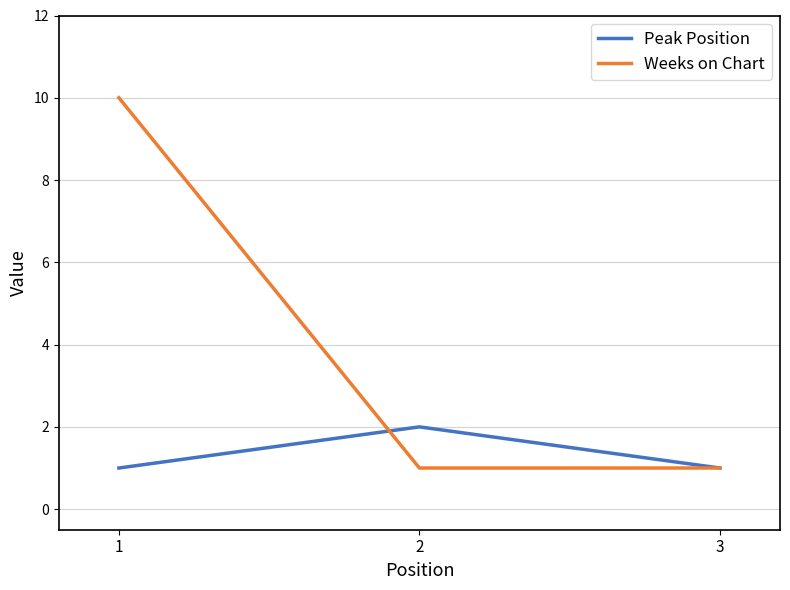

Is the value of Peak Position at 2 greater than the value of Weeks on Chart at 2?

Yes